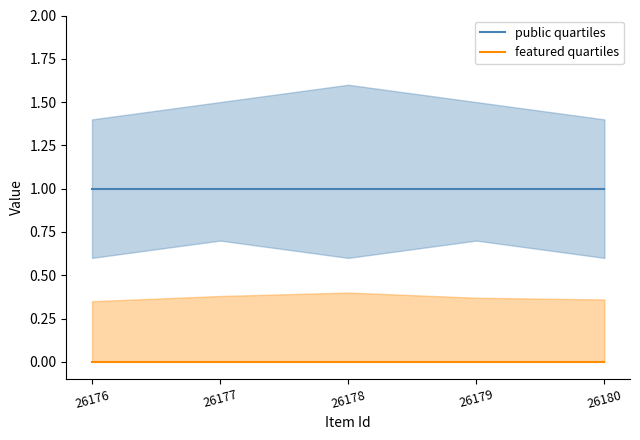

Which series changed the most between 26178 and 26179?

public quartiles